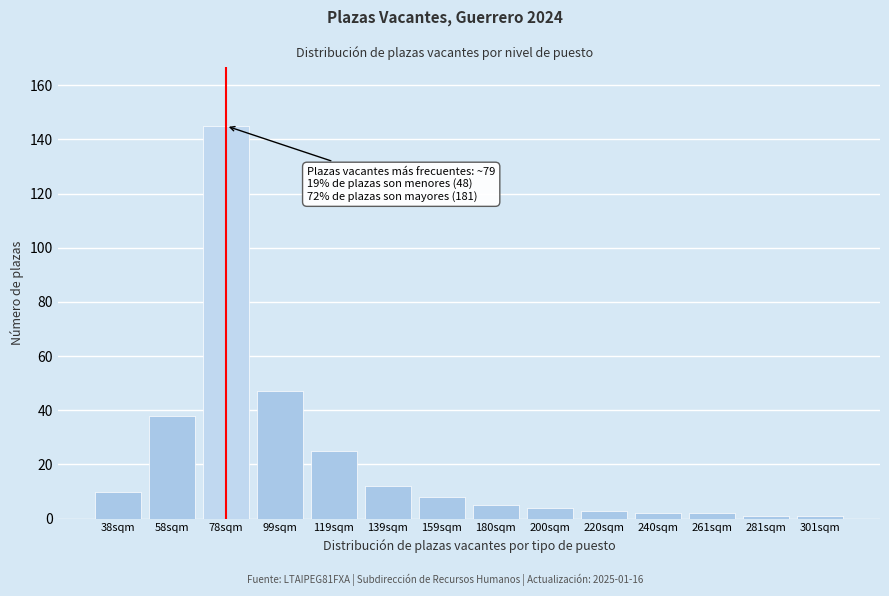

Reading right to left, what are all the values shown in this chart?

1	1	2	2	3	4	5	8	12	25	47	145	38	10